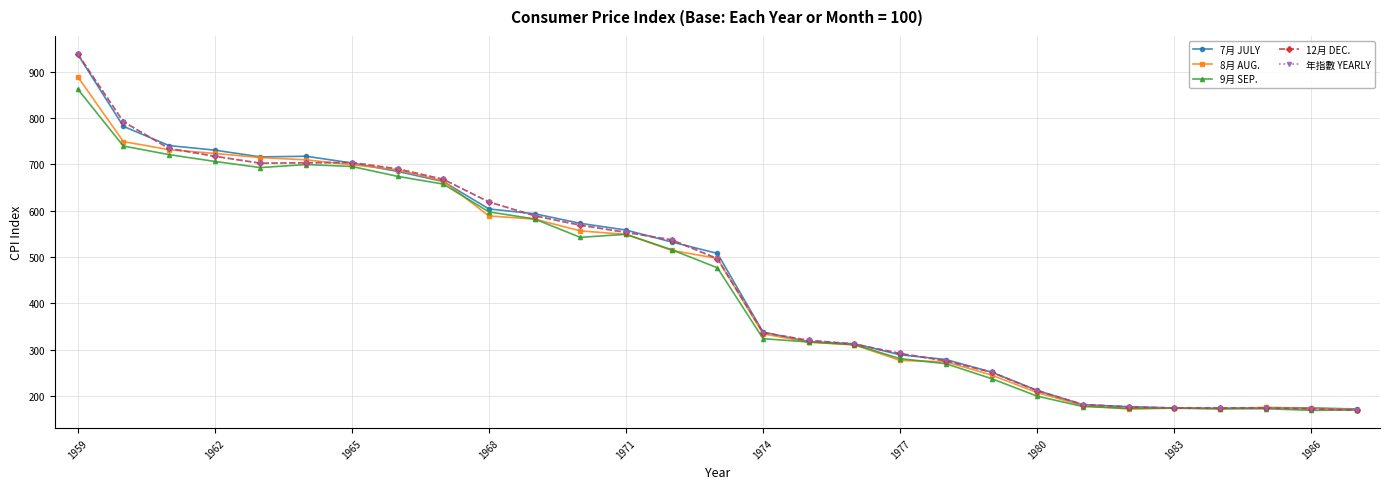

Which series has the largest total across all categories?

7月 JULY